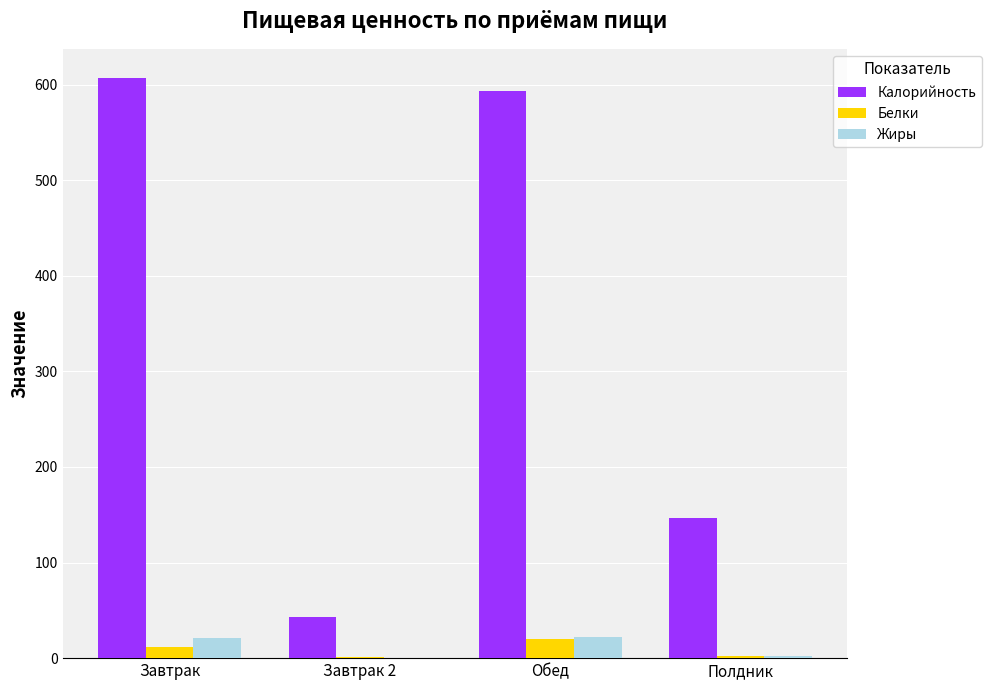

What is the greatest value displayed?

607